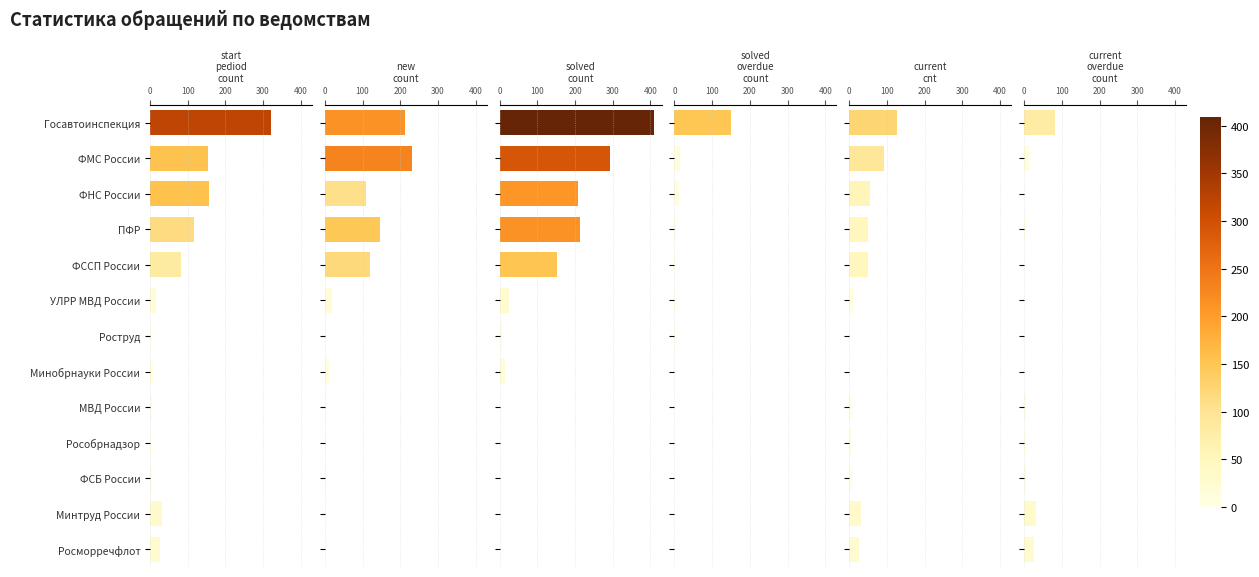

What are all the series names shown in the legend?

start_pediod_count, new_count, solved_count, solved_overdue_count, current_cnt, current_overdue_count